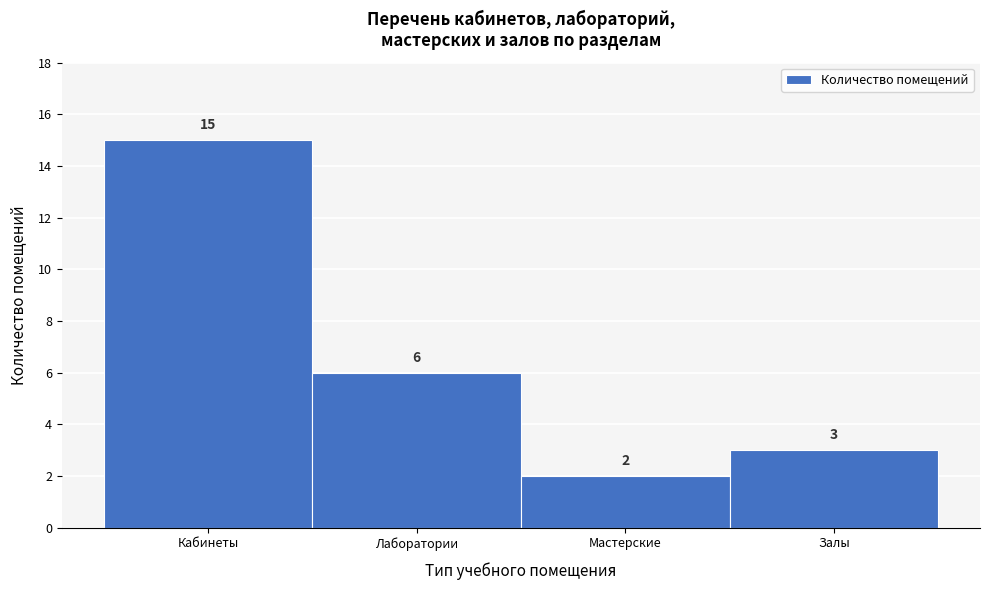

Reading left to right, list all the values displayed in this chart.

Кабинеты=15	Лаборатории=6	Мастерские=2	Залы=3